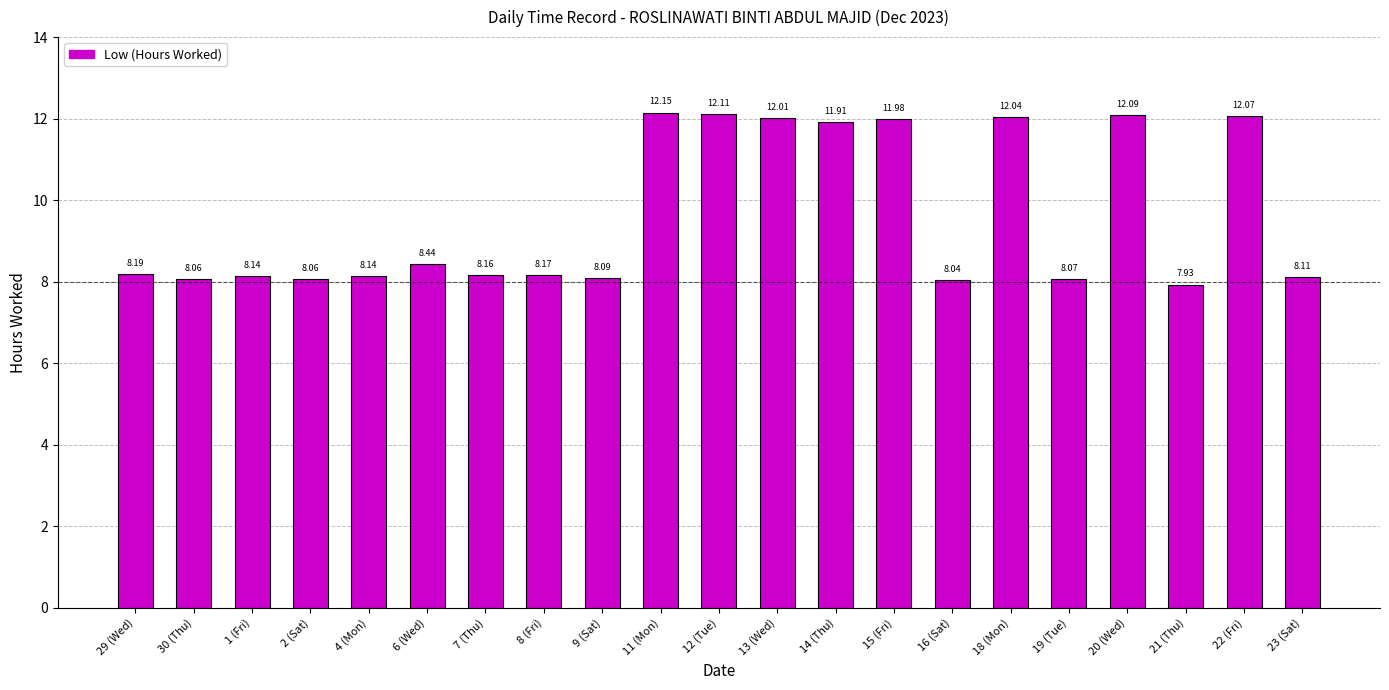

What is the difference between the values at 23 (Sat) and 13 (Wed)?

3.9